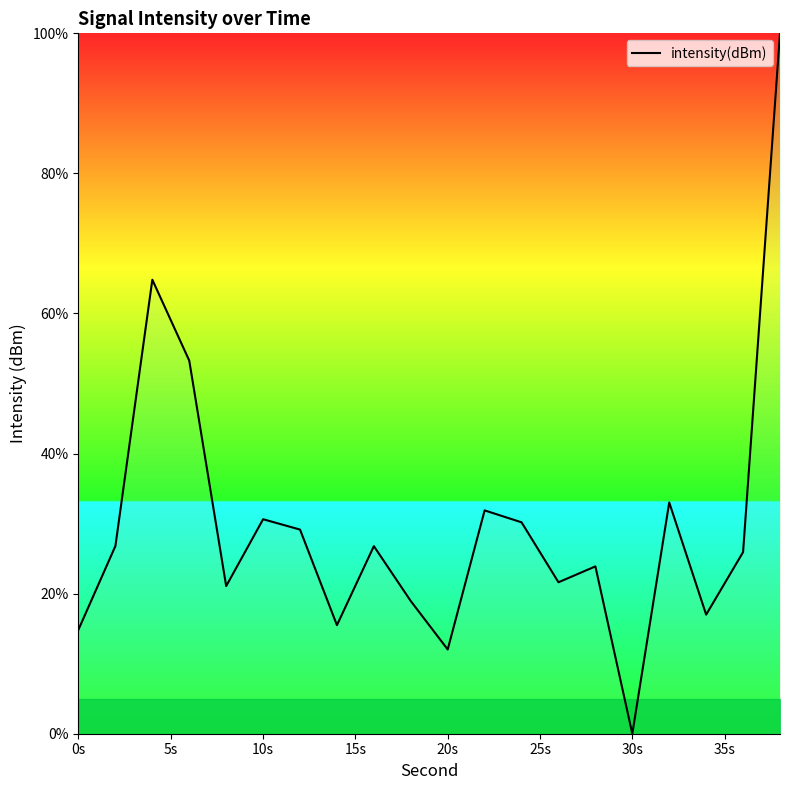

What is the difference between the maximum and minimum values?

100.0